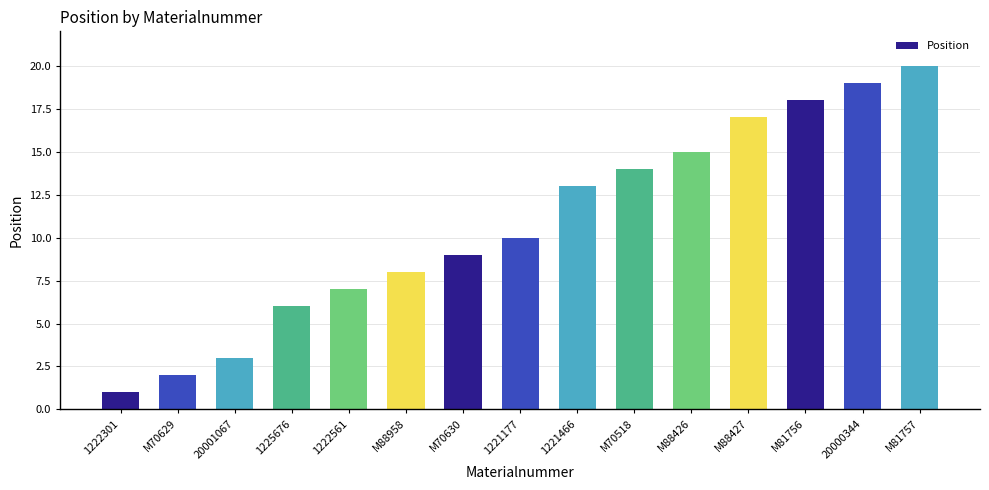

What is the difference between the values at M88958 and M88426?

7